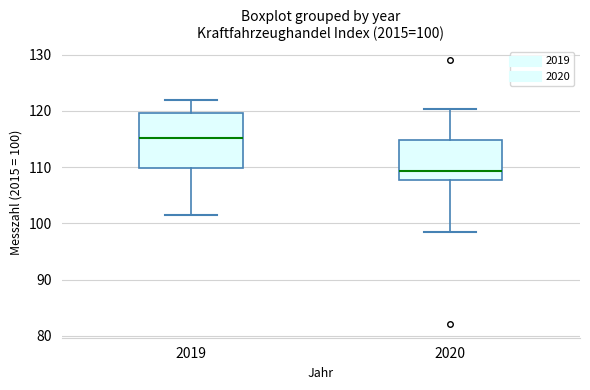

Which box has the highest median line?

2019